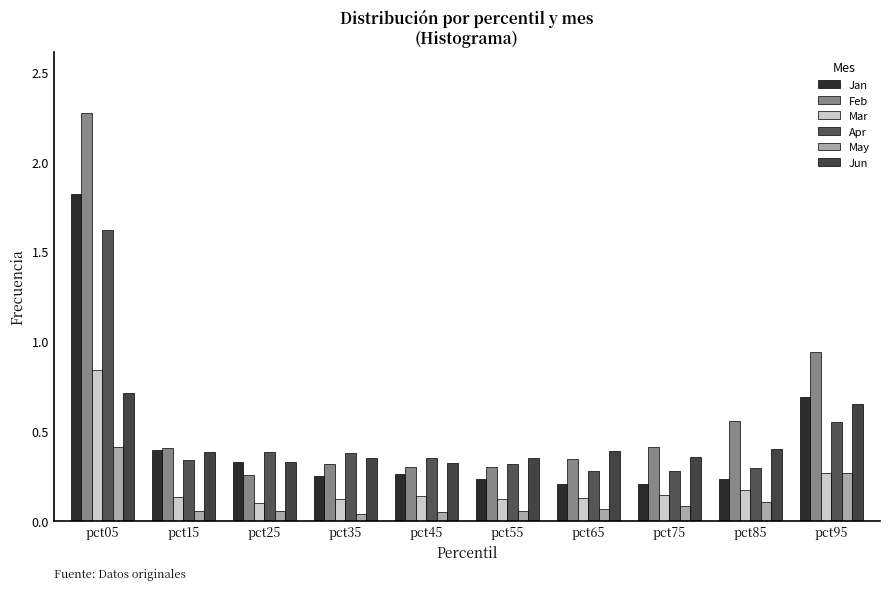

At which label is Feb closest to 1?

pct95